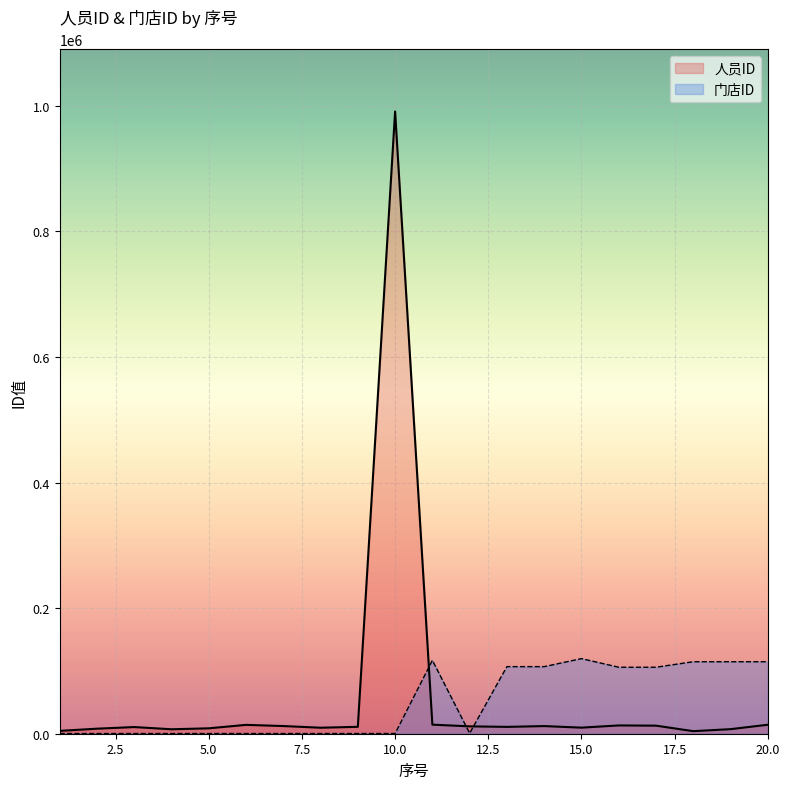

How many interior local valleys does the 人员ID series have?

5